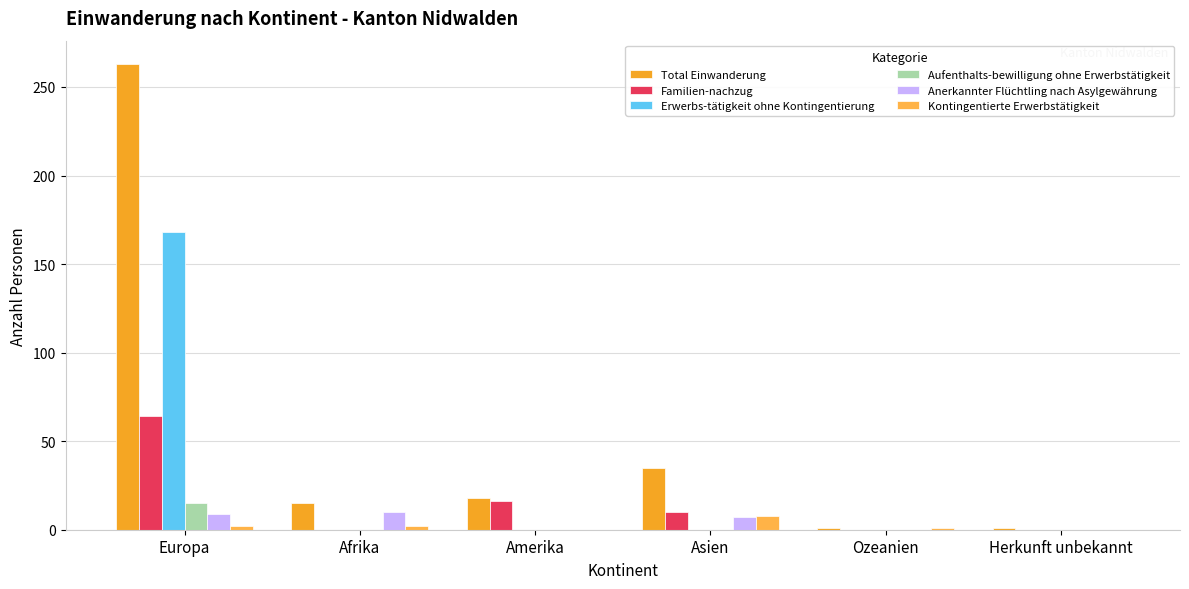

What is the maximum value for Total Einwanderung?

263